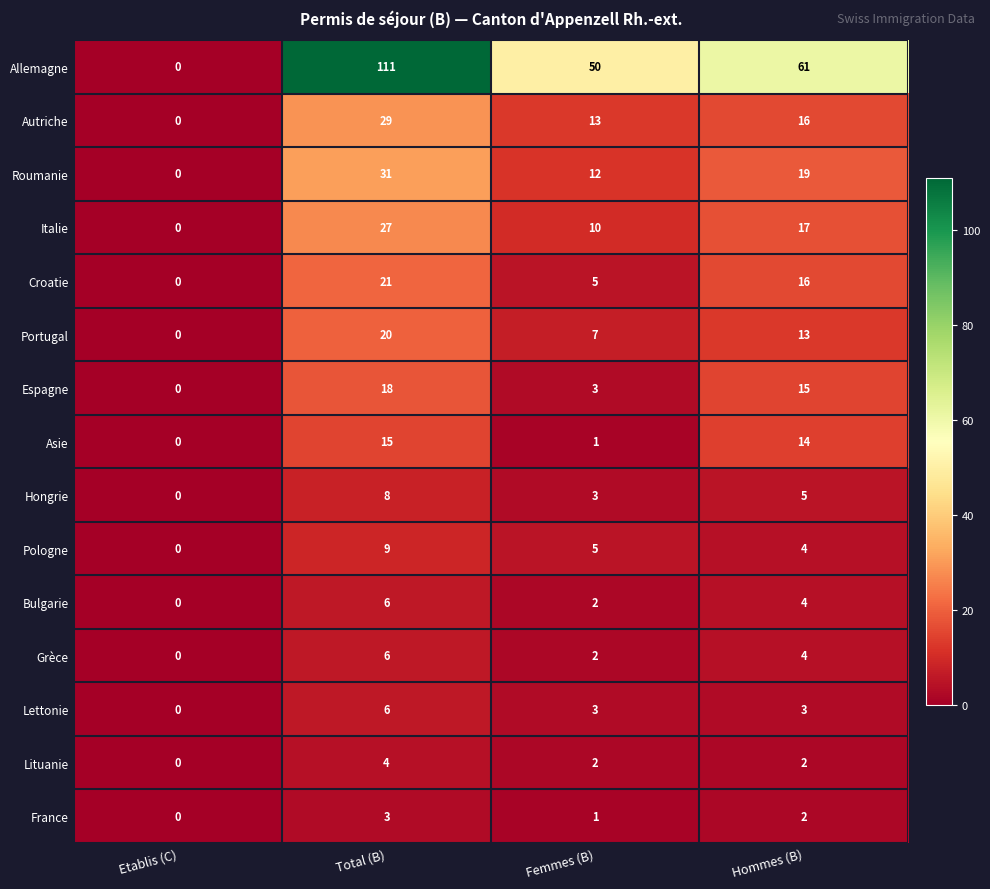

Where is Hongrie nearest to the value 4?

Femmes (B)